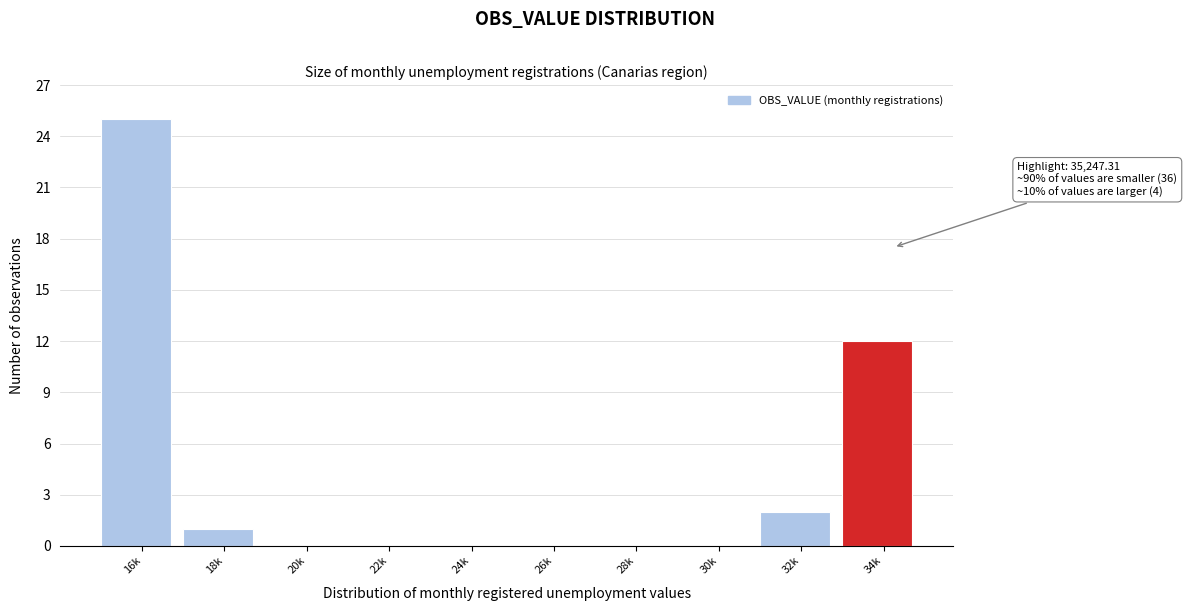

Reading right to left, extract all data points from this chart.

34k=12	32k=2	30k=0	28k=0	26k=0	24k=0	22k=0	20k=0	18k=1	16k=25